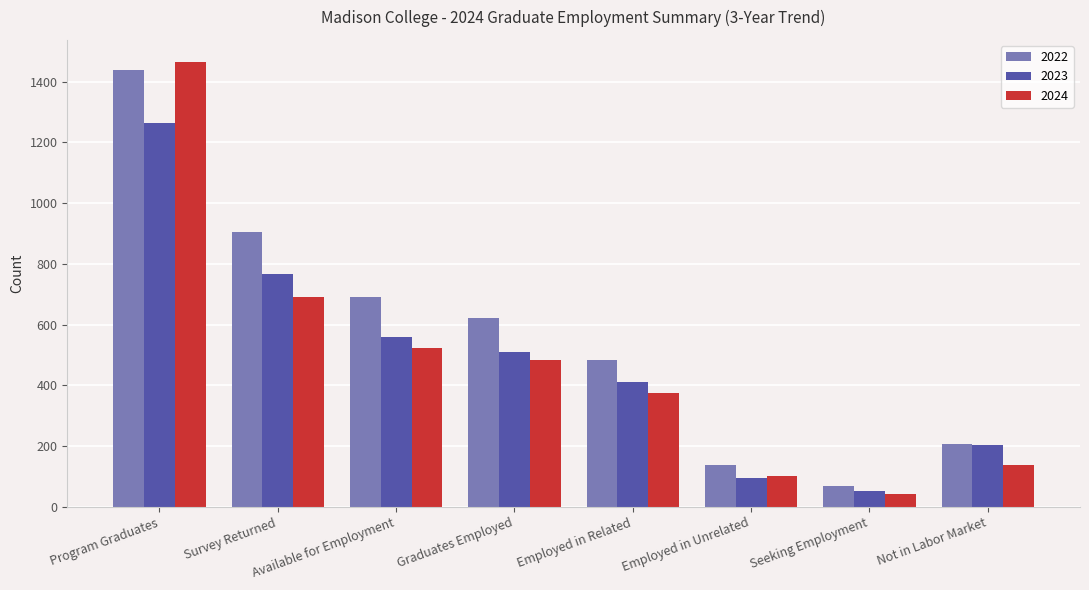

What is the difference between the second highest and second lowest values in the 2024 series?

589